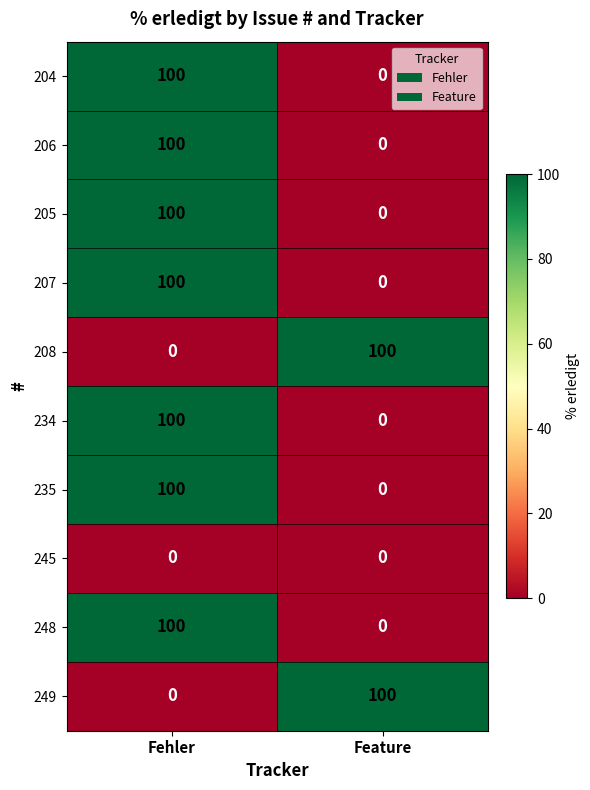

How many series are shown in this chart?

10